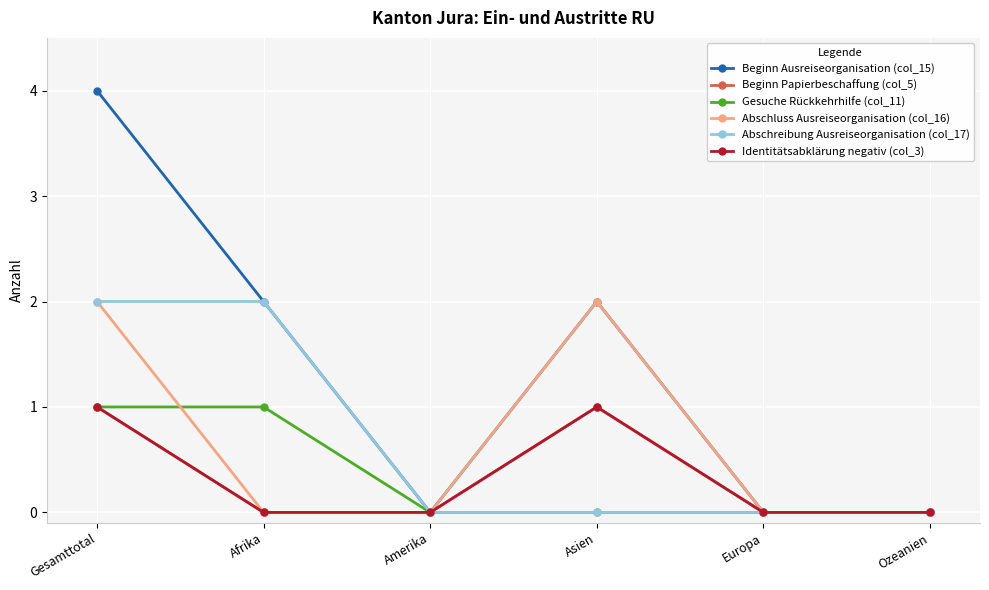

Which category has the lowest value across all series?

Amerika